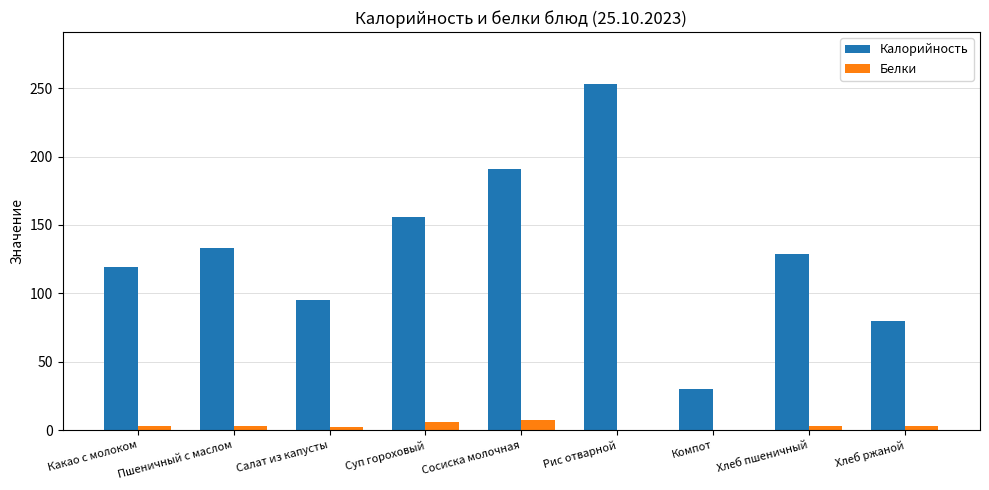

Is it true that Калорийность equals 119.0 at Какао с молоком?

True